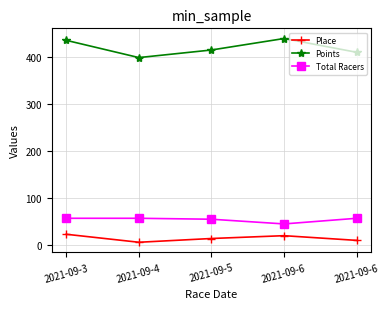

What is the value of the Points point at the 5th from the left?

439.4